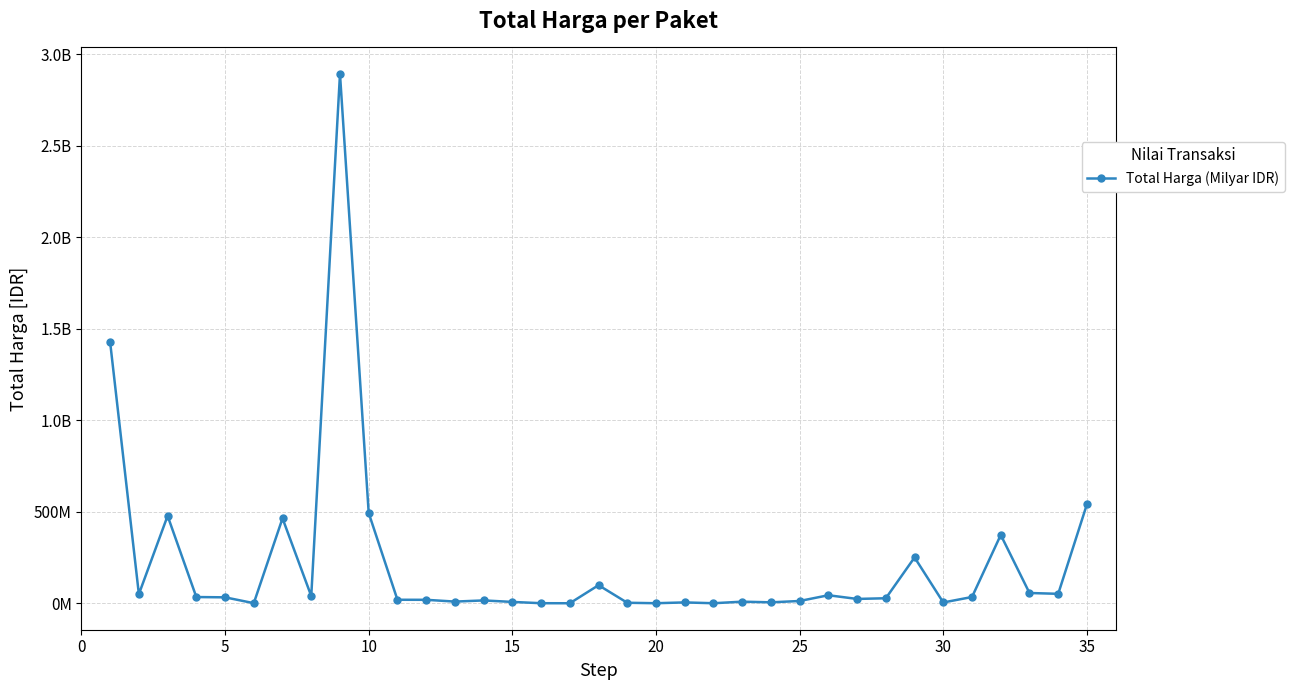

What is the maximum value shown in the chart?

2892122000